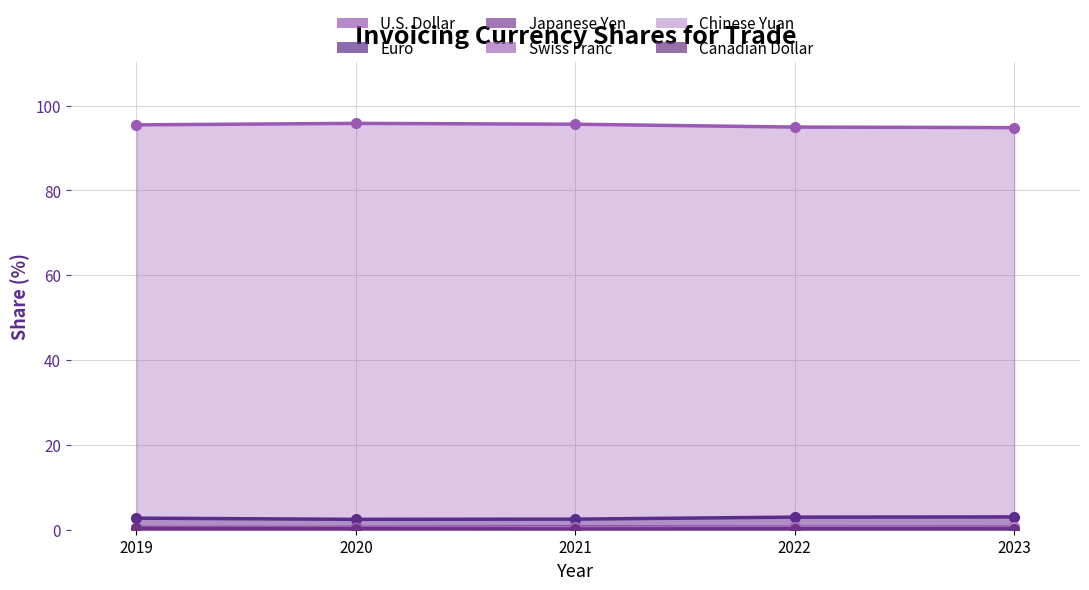

Where is the first local maximum for Japanese Yen?

2021